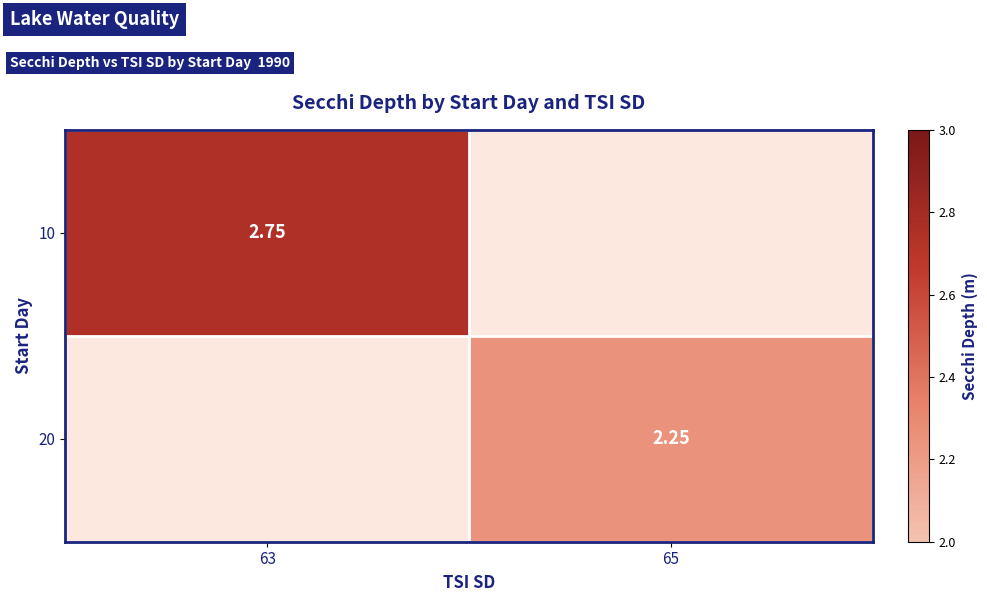

List the labels in order of 20 value, smallest first.

63, 65